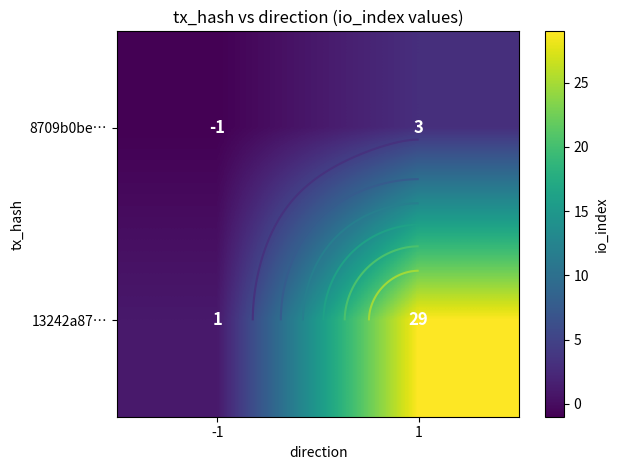

What is the lowest value of the 8709b0be… series?

-1